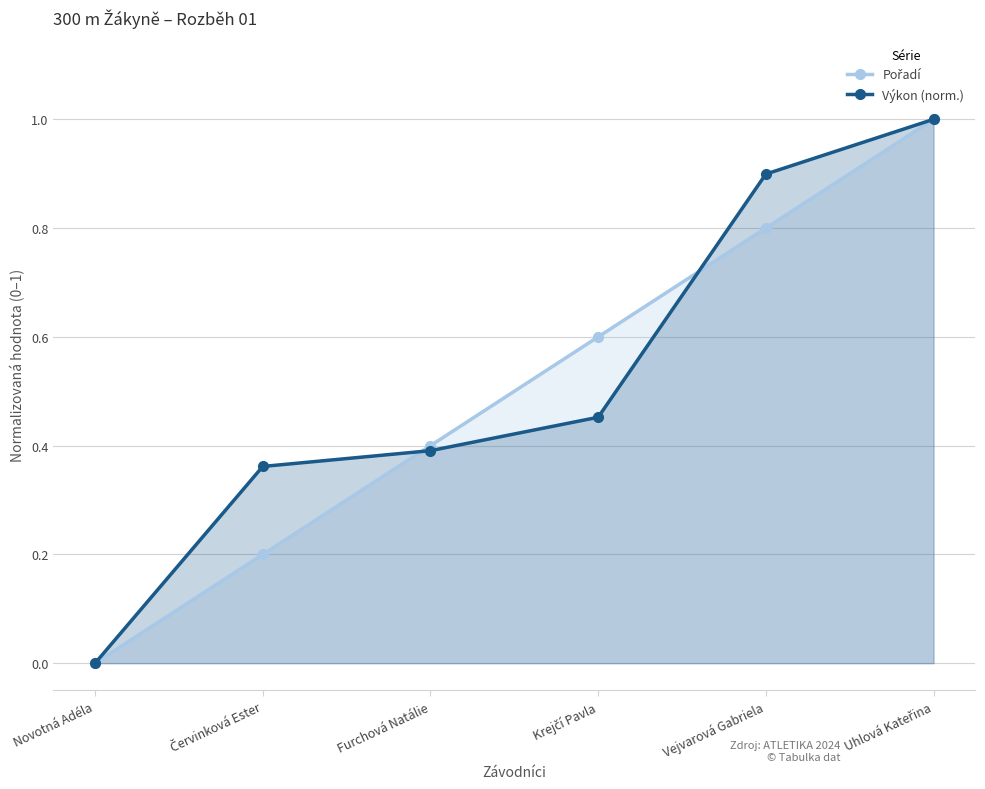

What is the average value of the Výkon series?

0.5